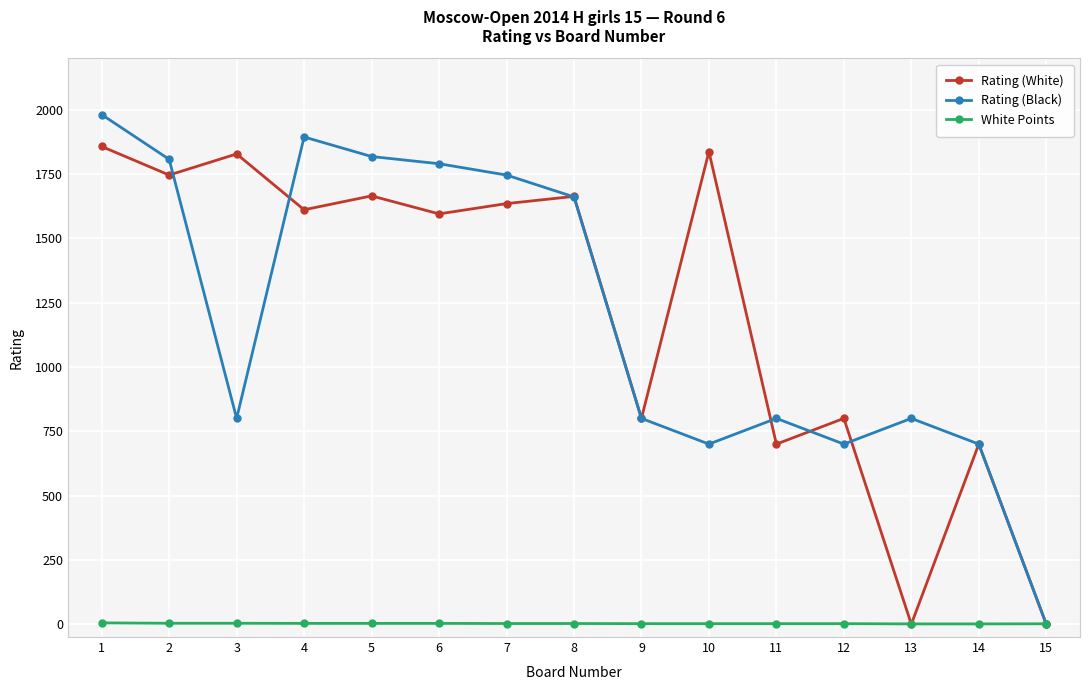

At how many categories does at least one series exceed 270?

14